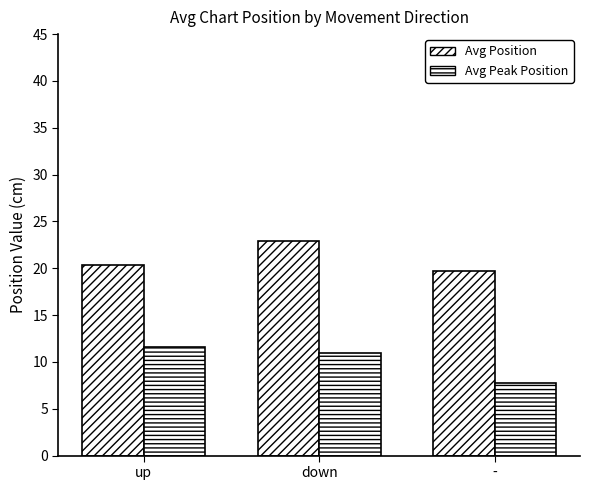

At how many categories does at least one series exceed 16?

3